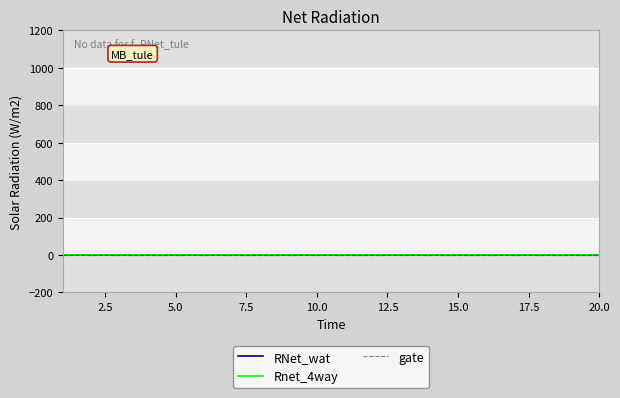

List the series in order of their peak value, highest first.

RNet_wat, Rnet_4way